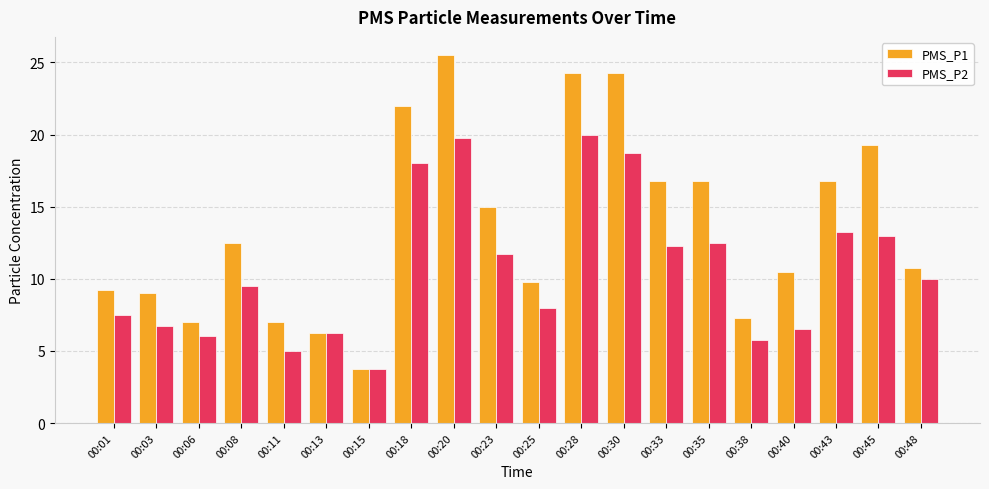

Is the value of PMS_P2 at 00:28 greater than the value of PMS_P1 at 00:30?

No